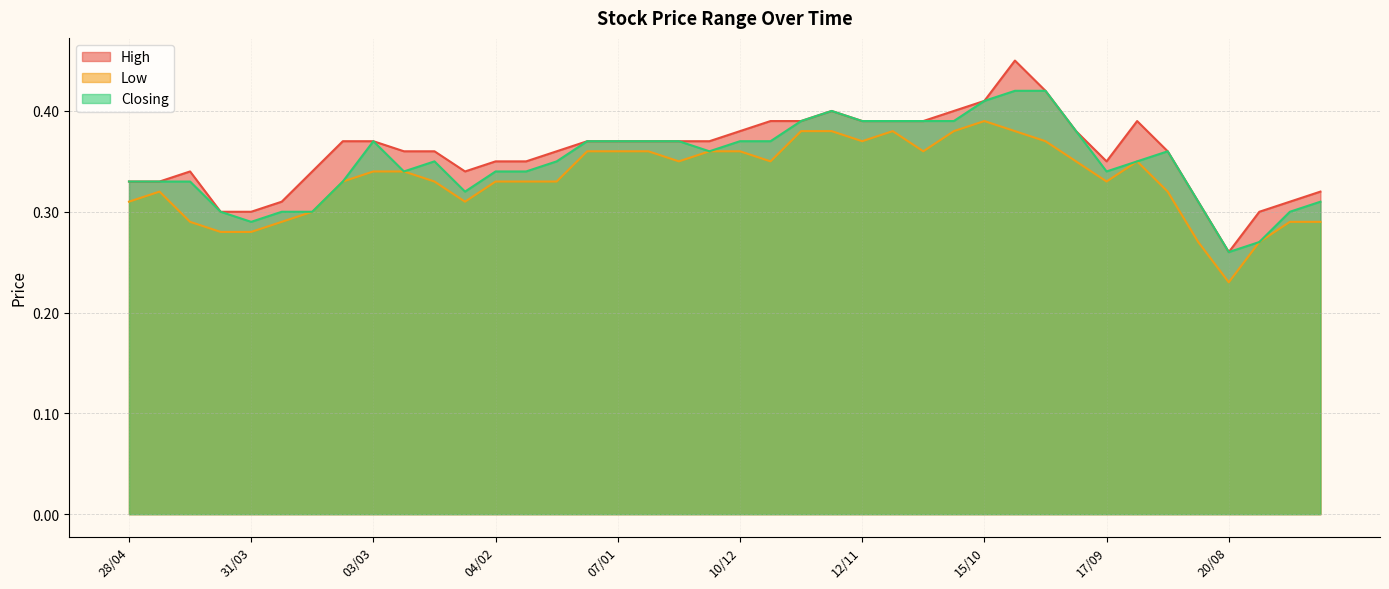

What is the difference between the second highest and minimum values in the High series?

0.2